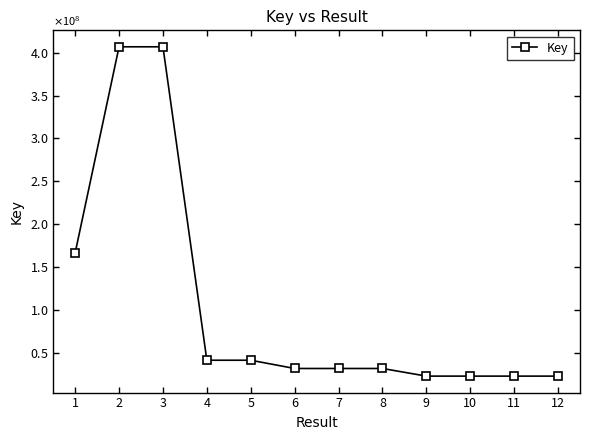

What is the average value?

104293686